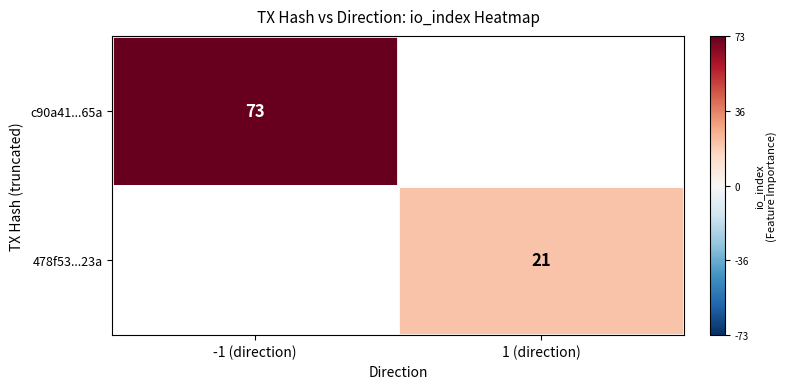

How many categories are shown in the chart?

2